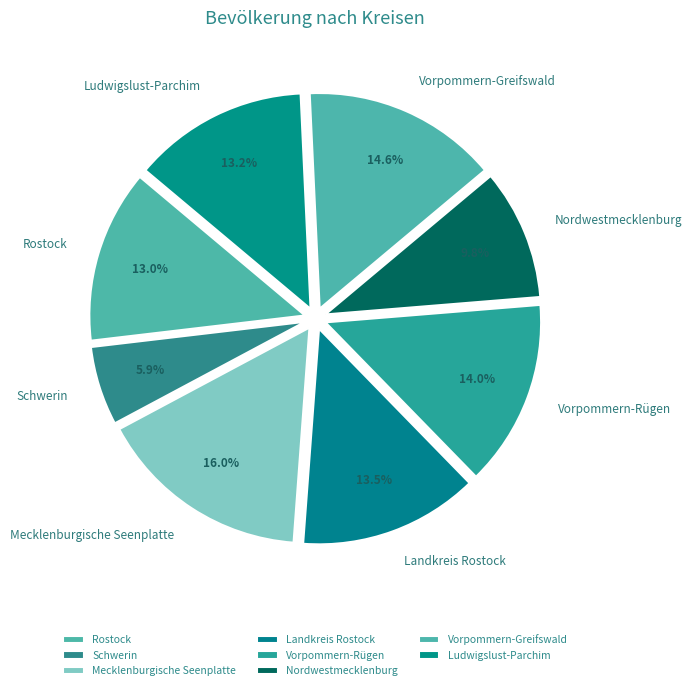

To the nearest percent, what is the difference between the largest and smallest slice percentages?

10%